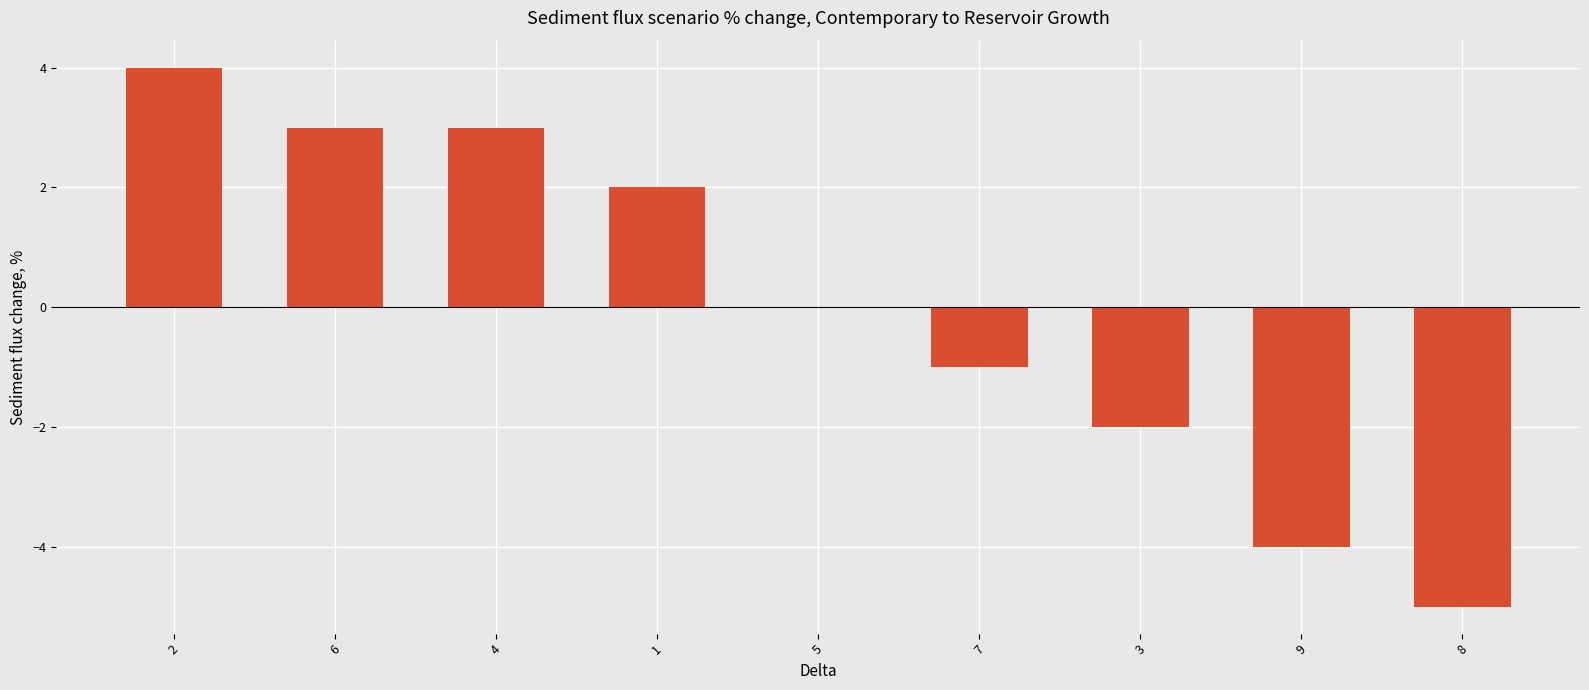

What is the ratio of the value at 1 to the value at 4?

0.7